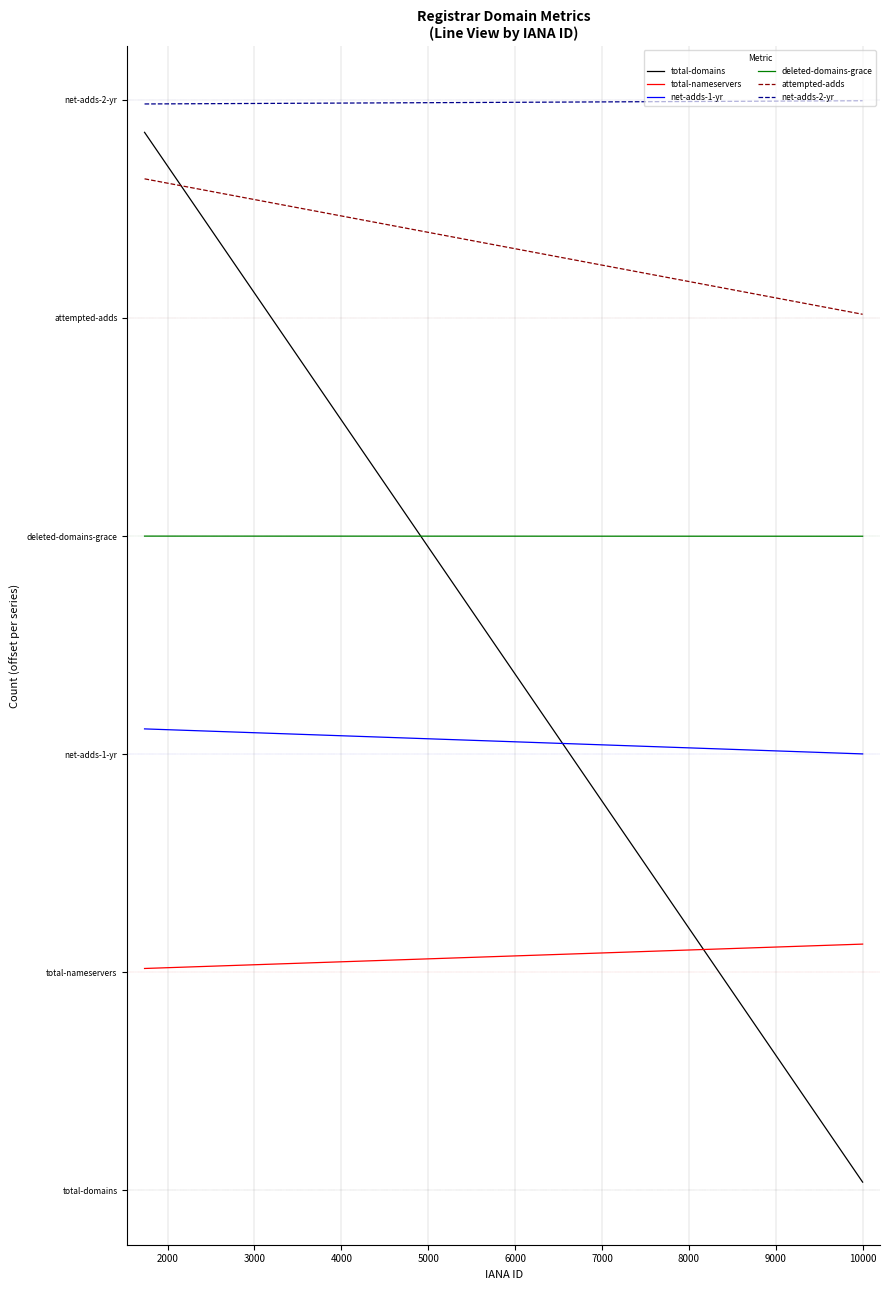

Between 1000 and 2000, which is larger?

1000